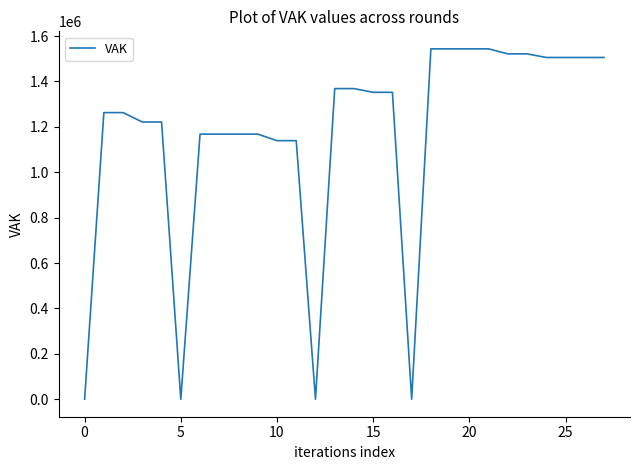

What is the difference between the maximum and minimum values?

1543753